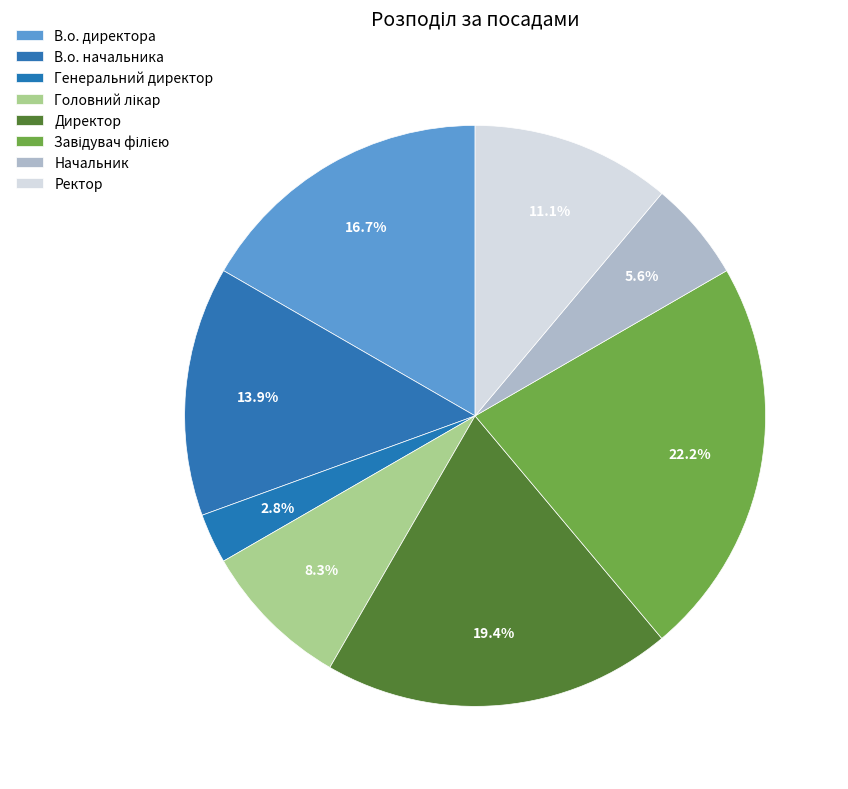

How many segments does this pie chart have?

8